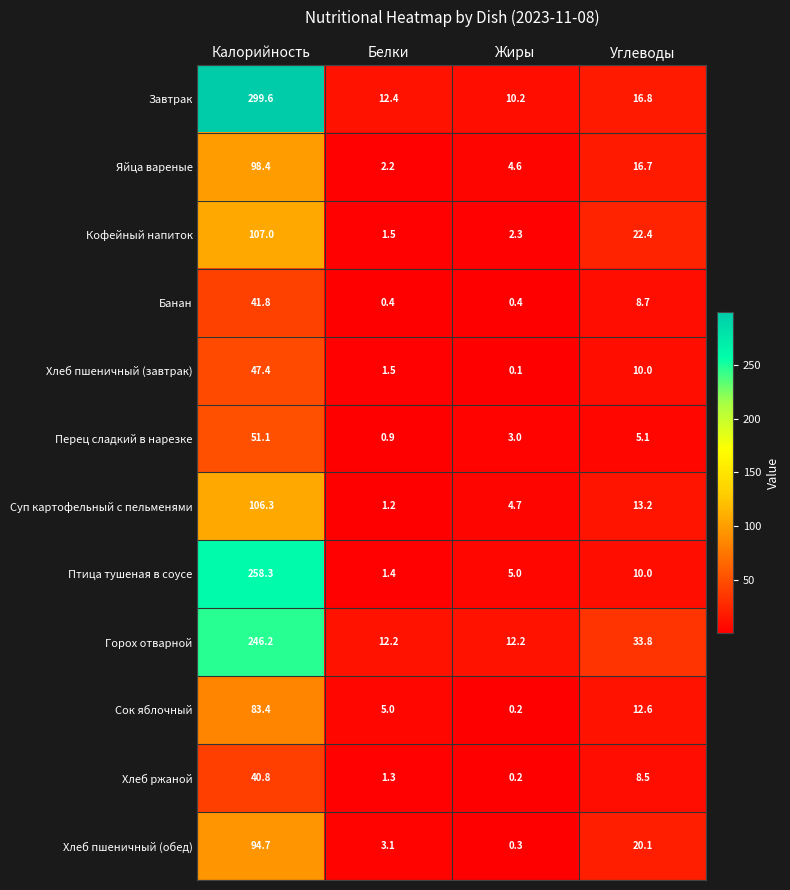

Which category has the lowest value across all series?

Жиры